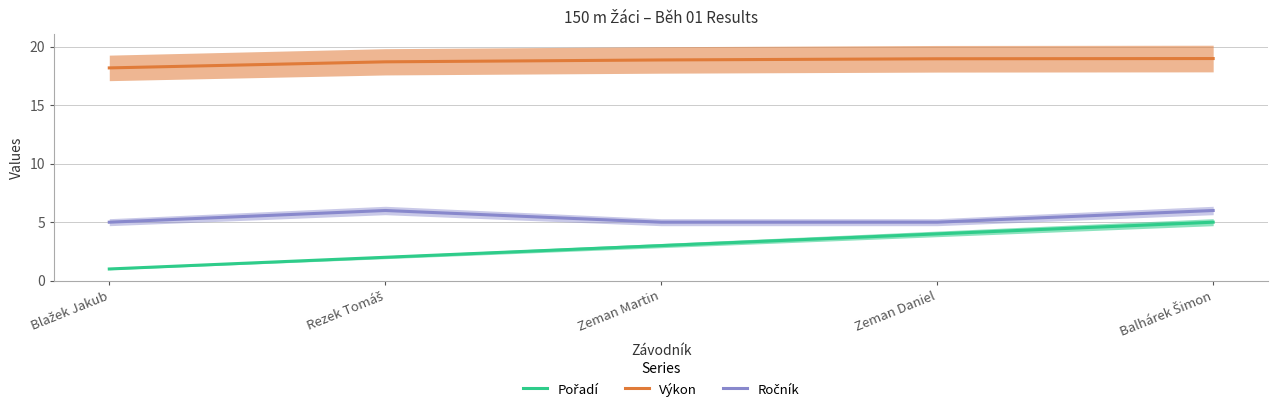

The Pořadí series shows 1.0 at Blažek Jakub. True or false?

True